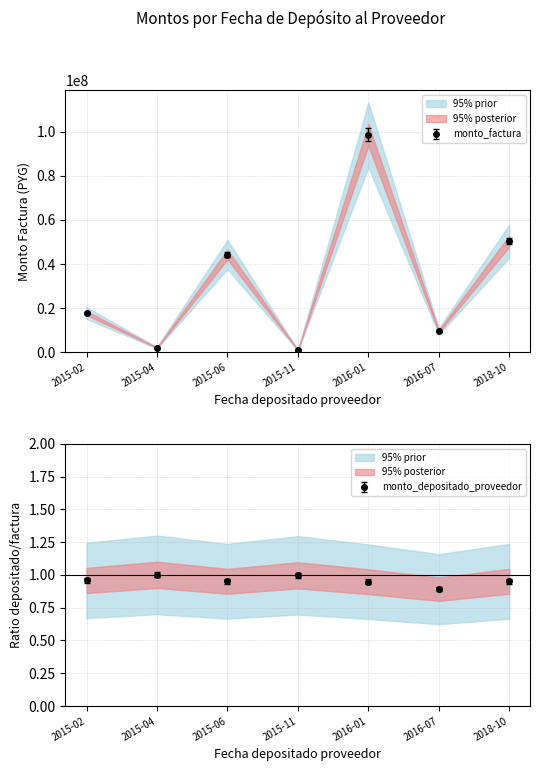

Which series changed the most between 2015-06 and 2018-10?

monto_factura